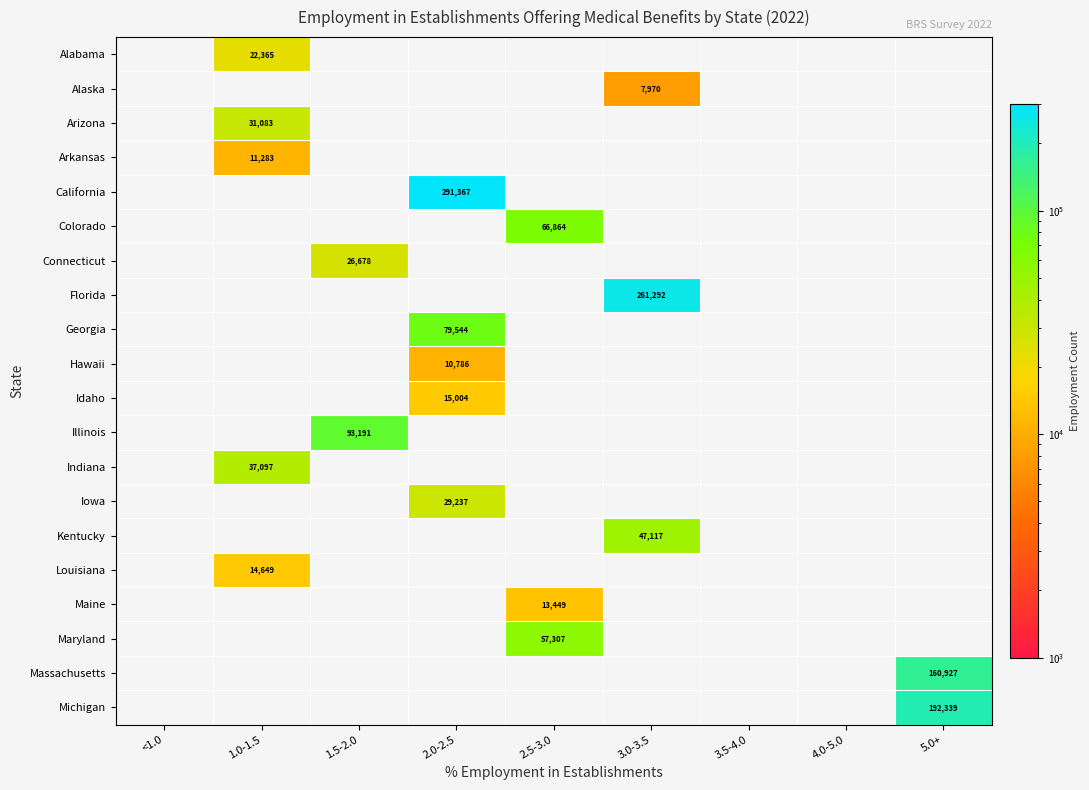

What is the smallest value displayed?

7970.0